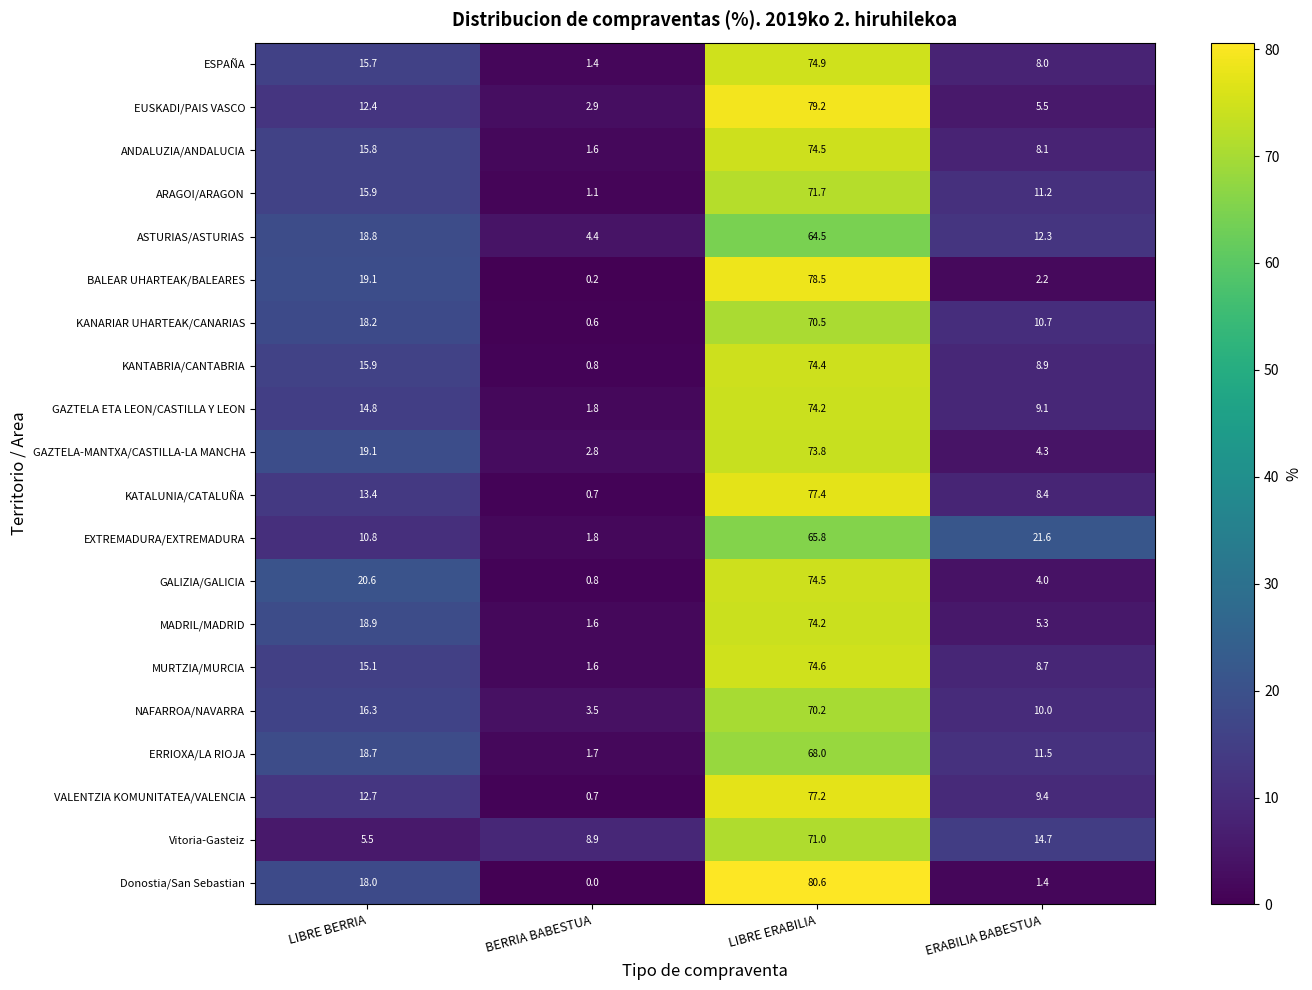

Rank the categories by KANTABRIA/CANTABRIA value from lowest to highest.

BERRIA BABESTUA, ERABILIA BABESTUA, LIBRE BERRIA, LIBRE ERABILIA